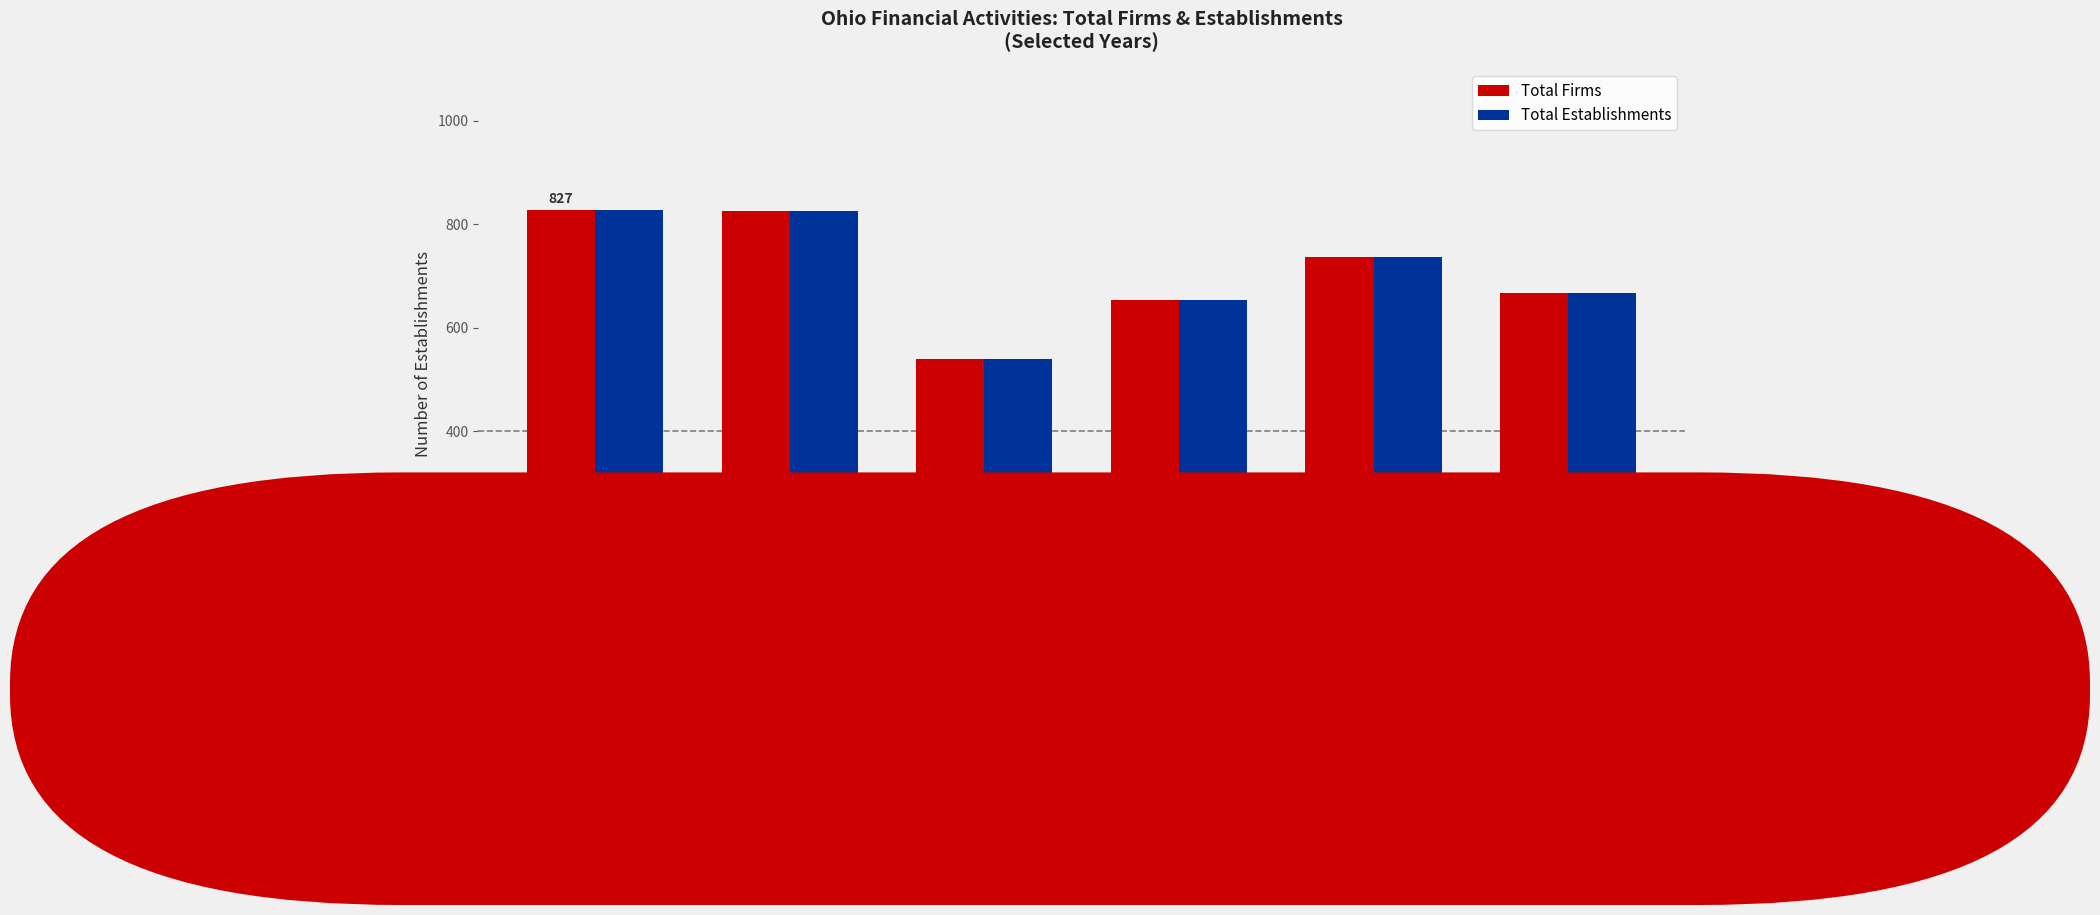

Is it true that Total Establishments equals 425 at 2015?

False